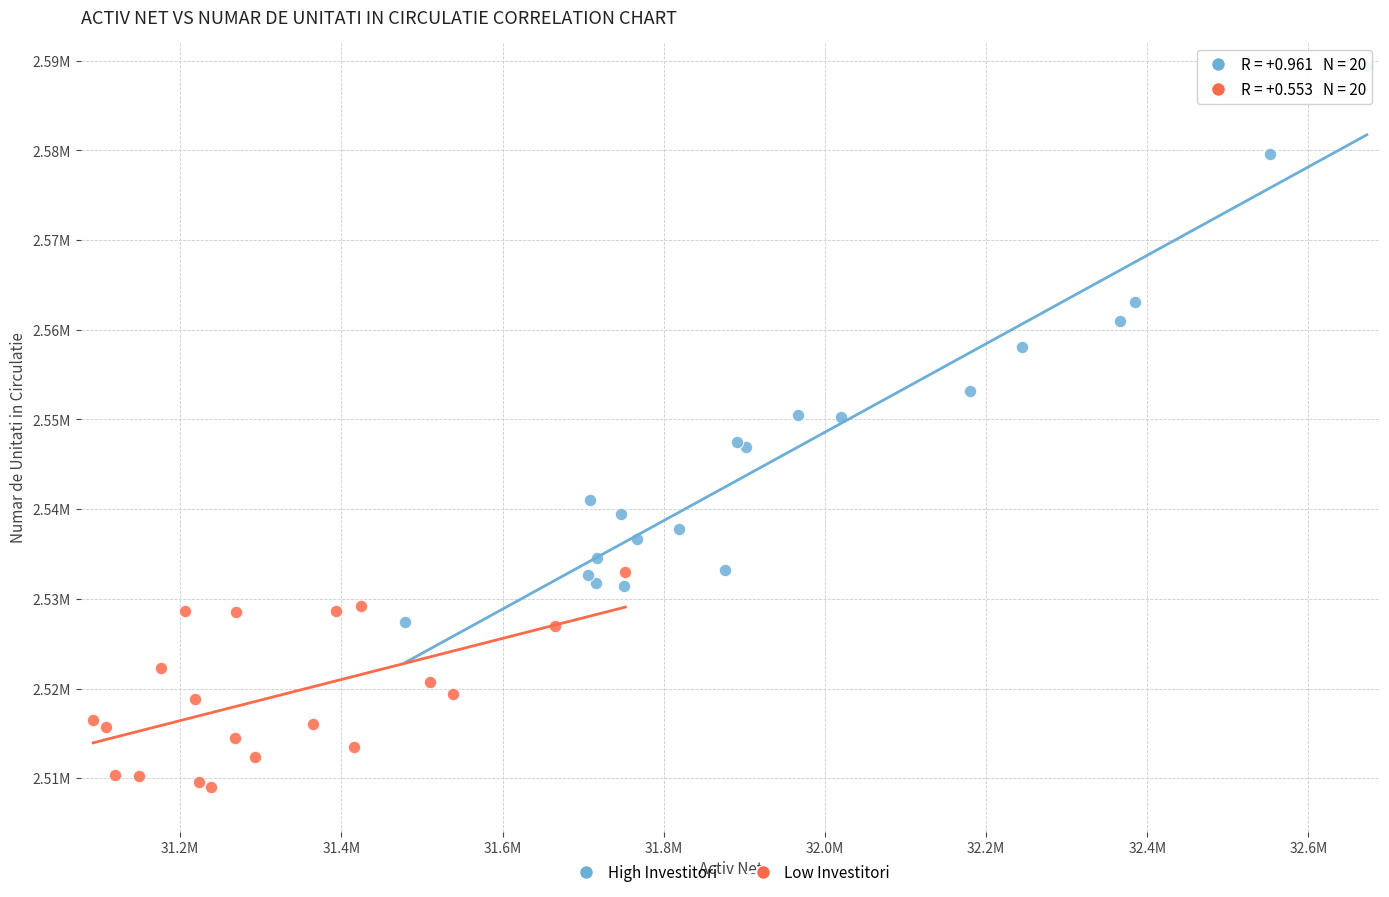

What are all the series names shown in the legend?

High Investitori, Low Investitori